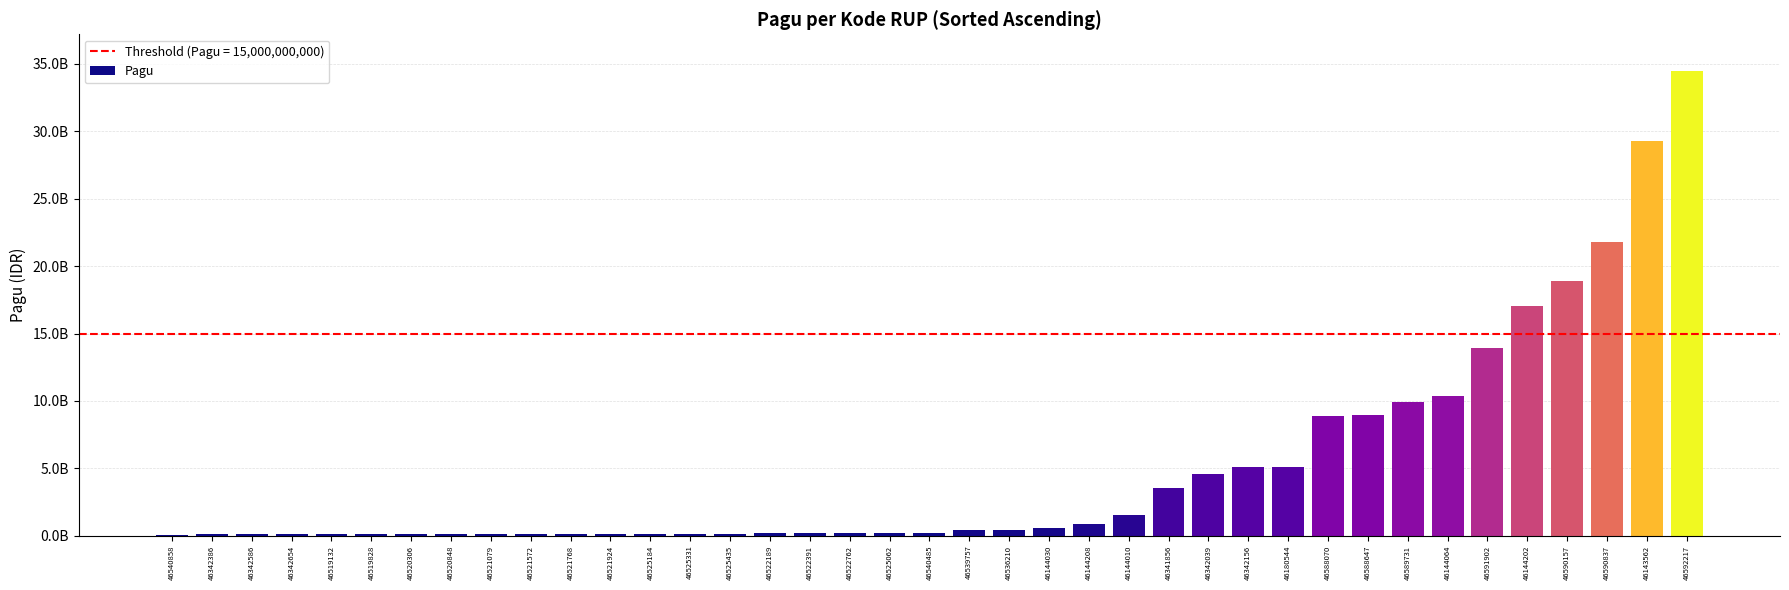

What is the value of the 2nd bar from the left?

100000000